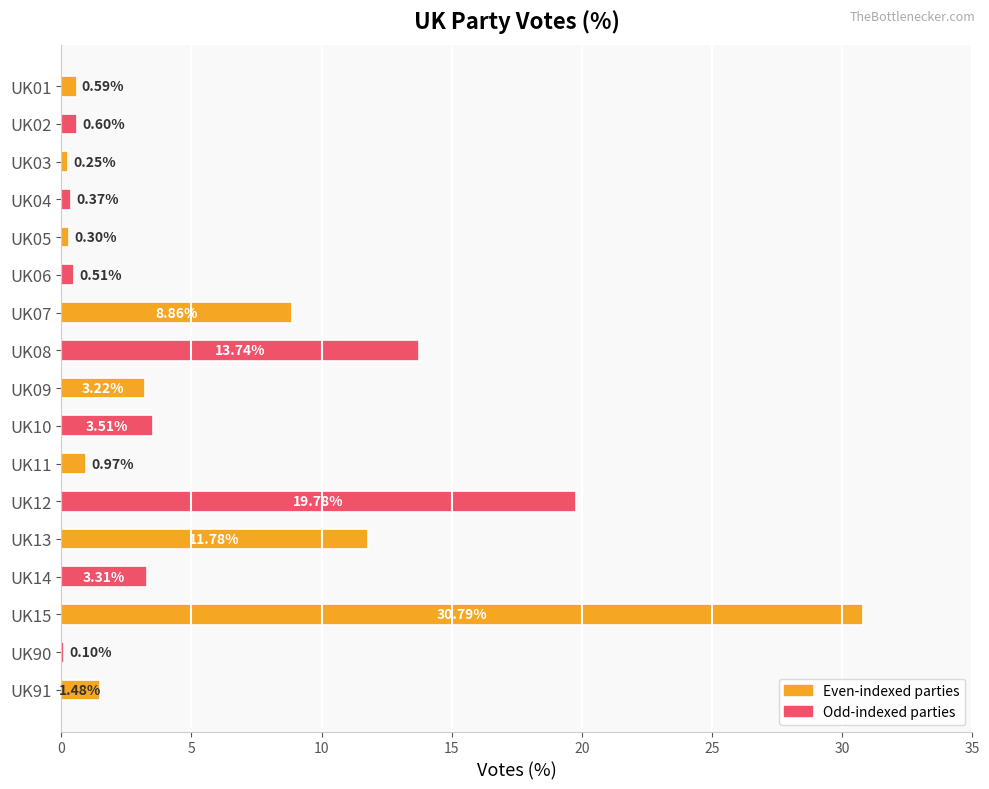

Which has a higher value, UK05 or UK13?

UK13